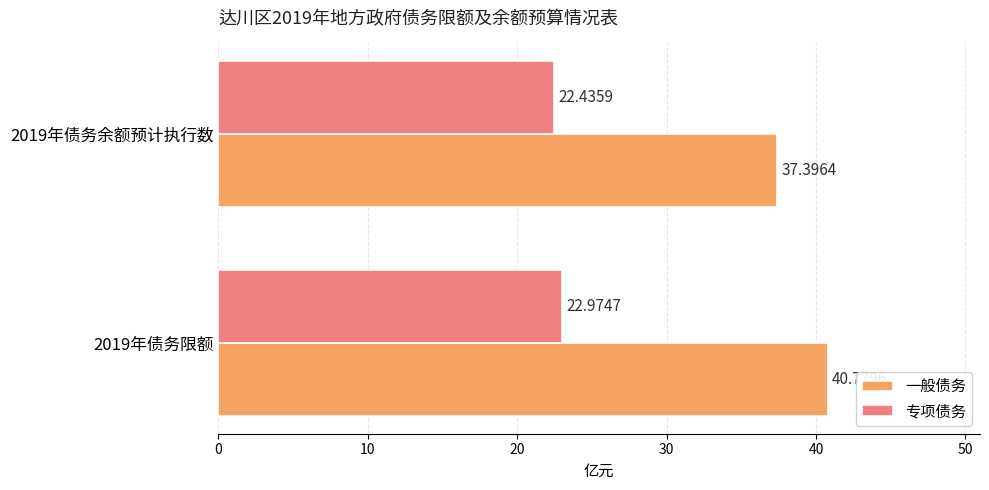

Which series has the largest total across all categories?

一般债务